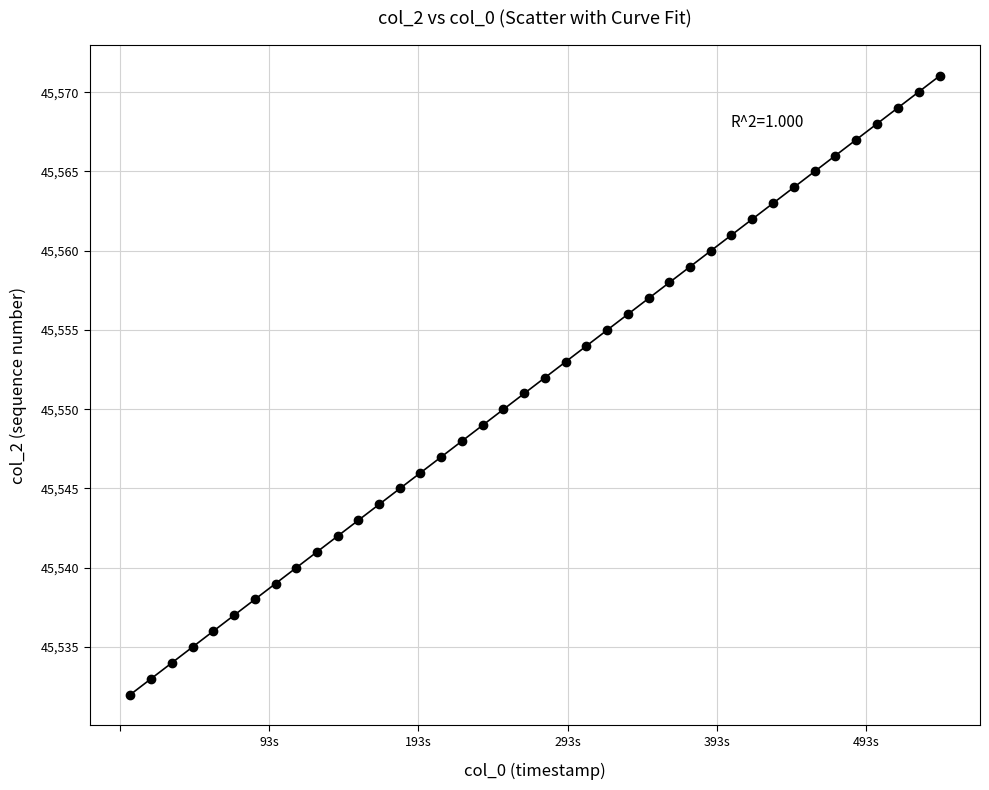

What is the range of Y values (max minus min)?

39